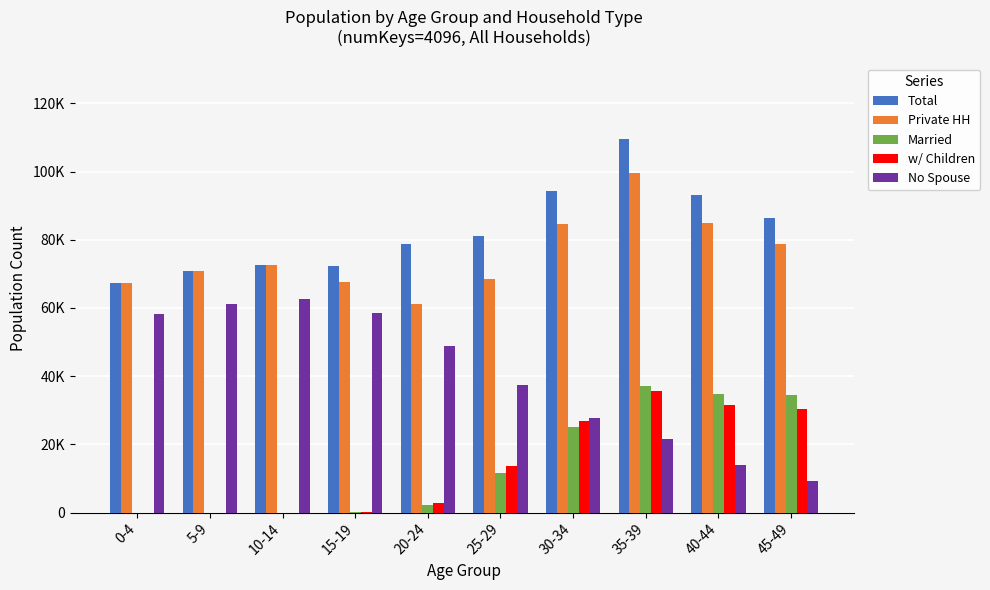

Reading right to left, transcribe all the data shown in this chart.

Total: 45-49=86296	40-44=93192	35-39=109694	30-34=94380	25-29=81241	20-24=78828	15-19=72168	10-14=72476	5-9=70769	0-4=67175
Private HH: 45-49=78867	40-44=84937	35-39=99701	30-34=84736	25-29=68389	20-24=61126	15-19=67583	10-14=72473	5-9=70769	0-4=67175
Married: 45-49=34539	40-44=34663	35-39=37026	30-34=25181	25-29=11506	20-24=2310	15-19=79	10-14=1	5-9=0	0-4=1
w/ Children: 45-49=30328	40-44=31510	35-39=35761	30-34=26890	25-29=13617	20-24=2659	15-19=81	10-14=0	5-9=0	0-4=0
No Spouse: 45-49=9394	40-44=13843	35-39=21580	30-34=27615	25-29=37457	20-24=48780	15-19=58429	10-14=62560	5-9=61144	0-4=58164